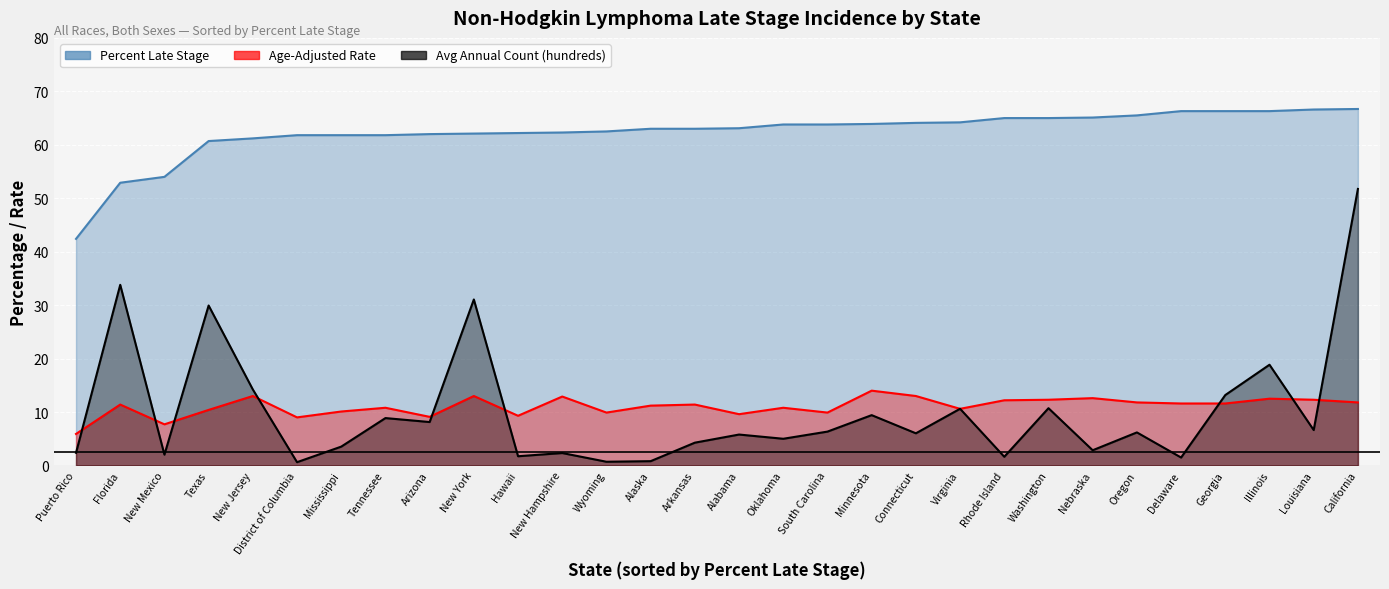

What is the value of the Age-Adjusted Rate point at the 9th from the left?

9.1